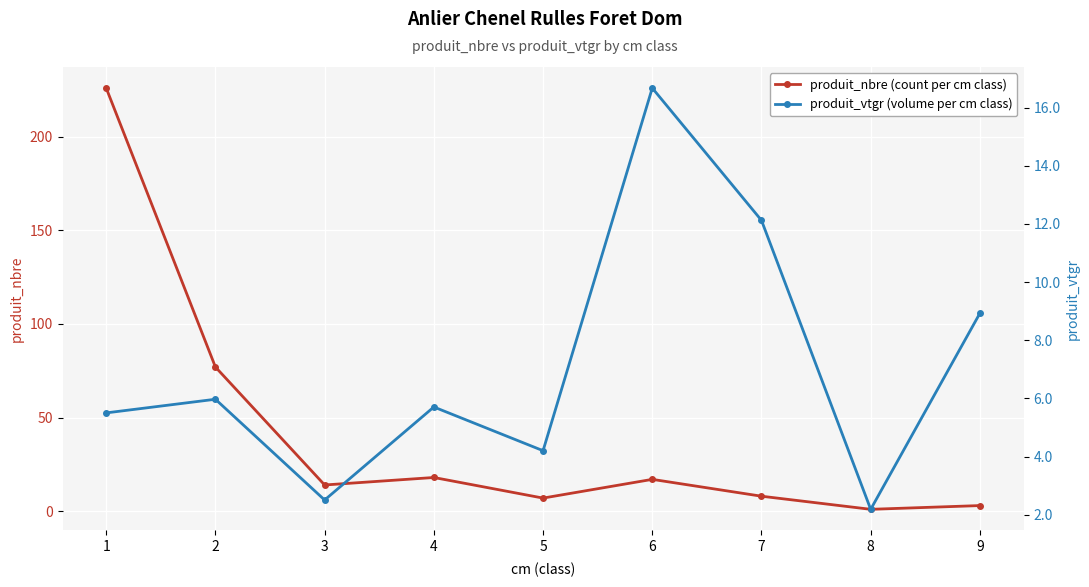

The value of produit_nbre (count per cm class) at 9 is 3.0. True or false?

True